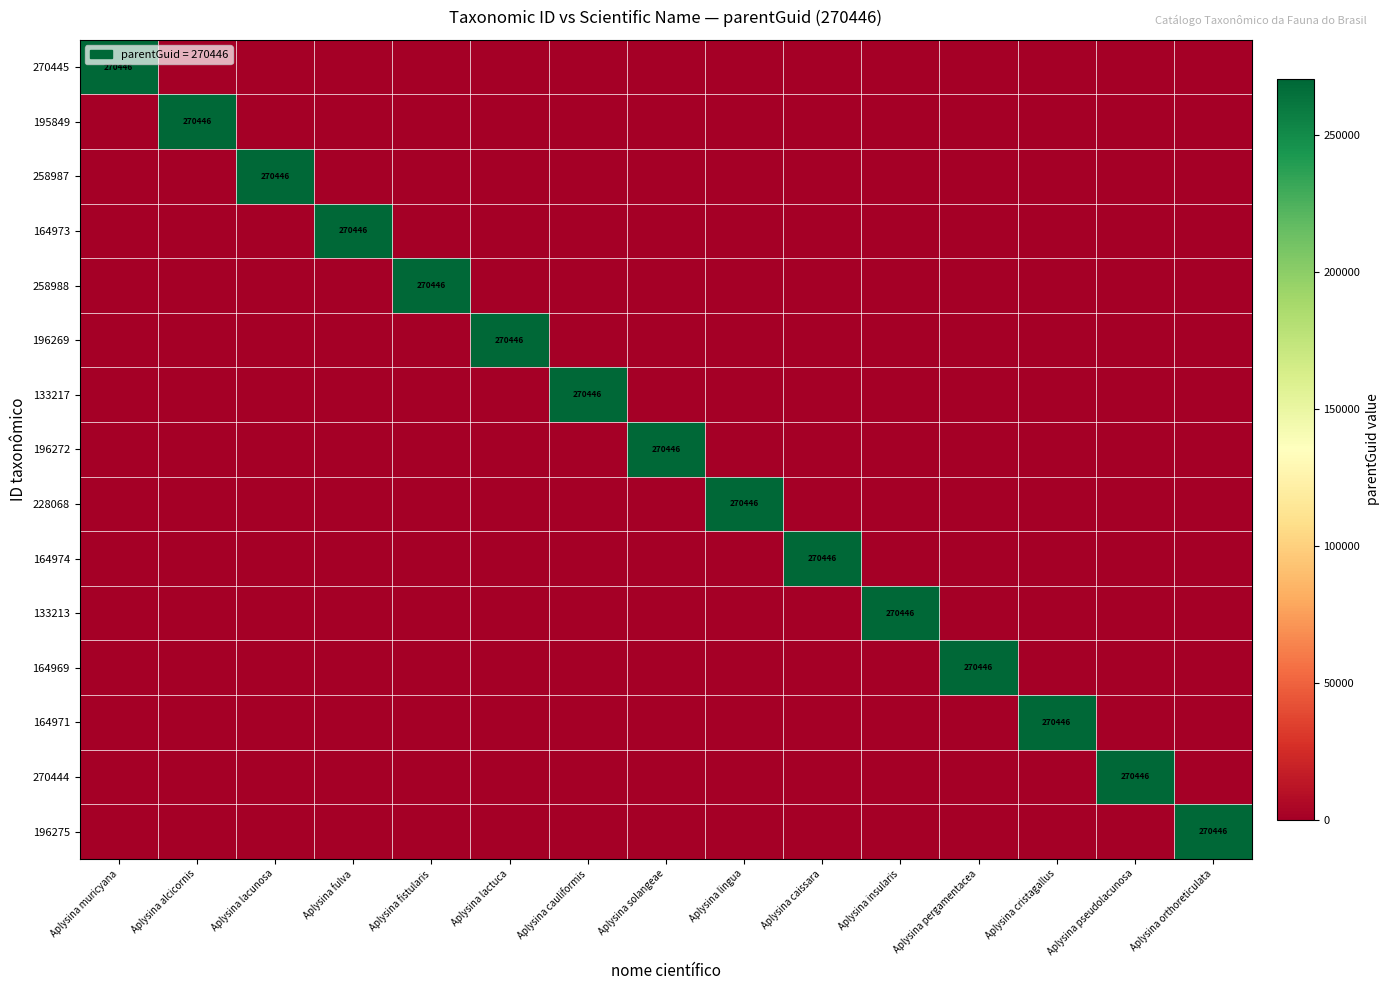

The value of 258988 at Aplysina pergamentacea is 0. True or false?

True